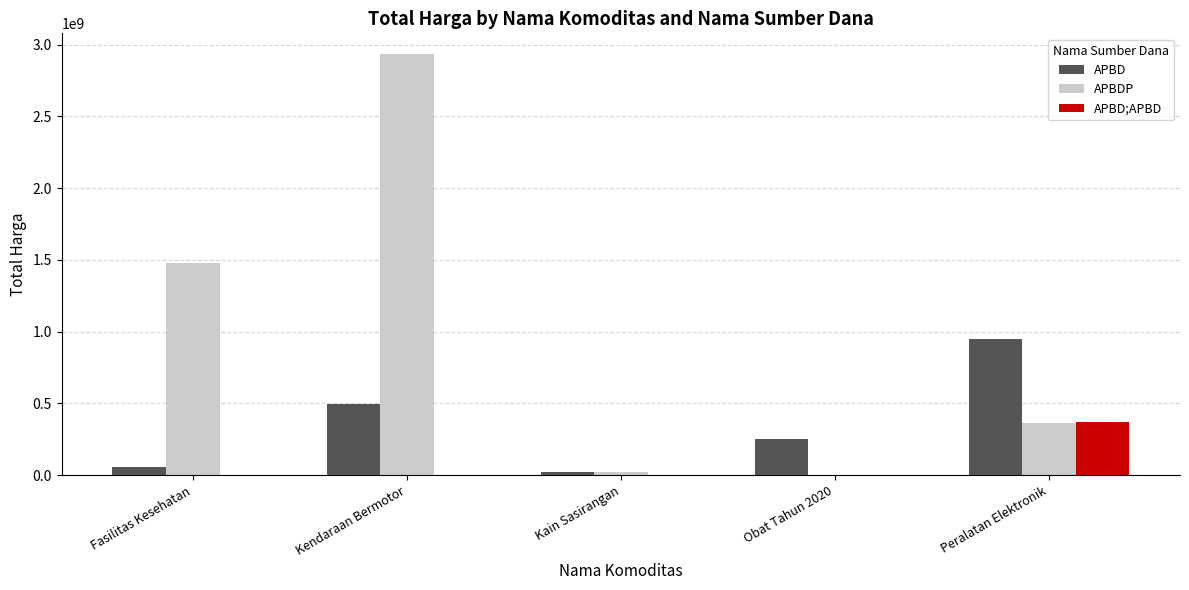

Reading right to left, what are all the values shown in this chart?

APBD: 948563000	251423570	18900000	493000000	57712200
APBDP: 362302800	0	19175000	2931562000	1475597940
APBD;APBD: 373404000	0	0	0	0